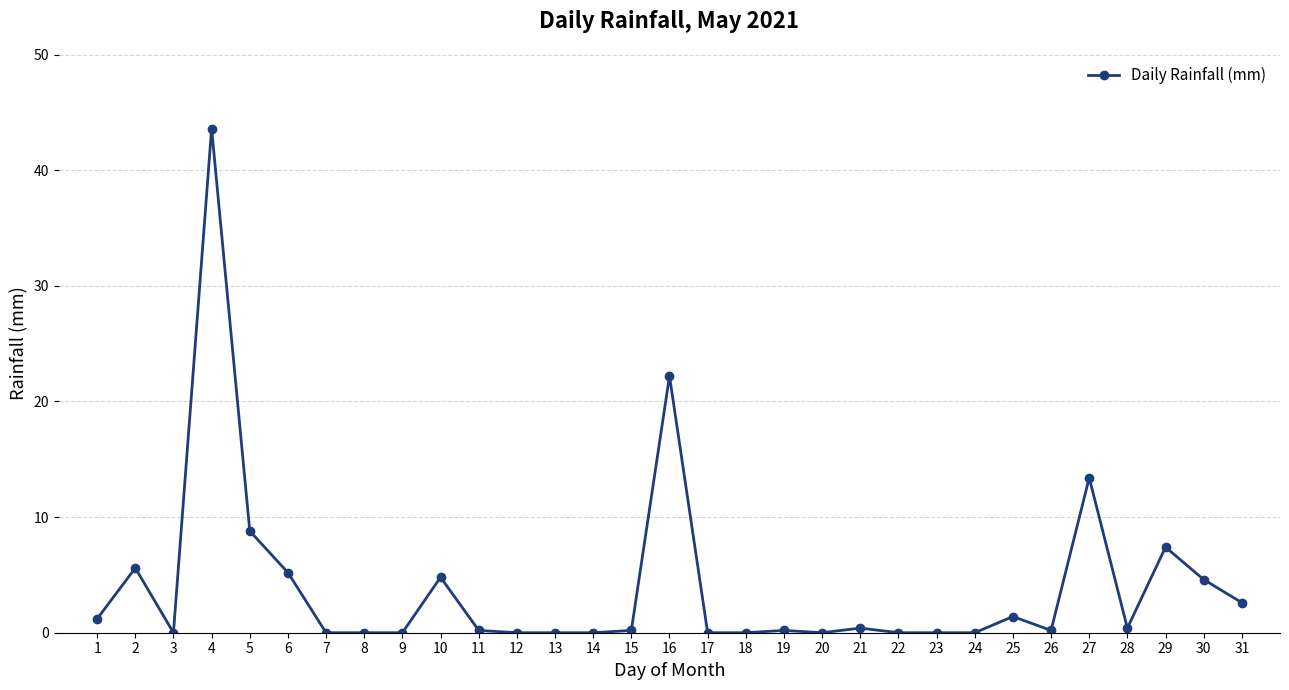

Approximately how many times larger is the value at 29 compared to 10?

1.5